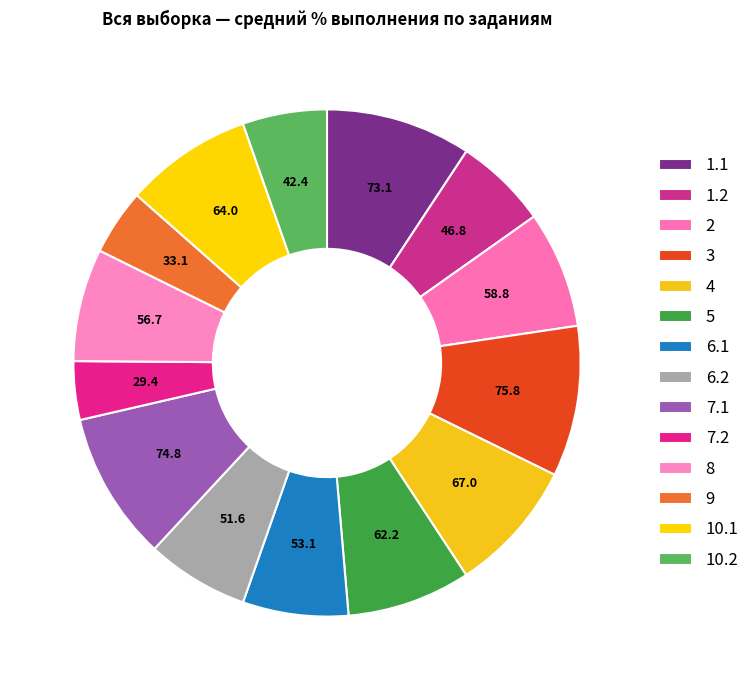

How many segments does this pie chart have?

14